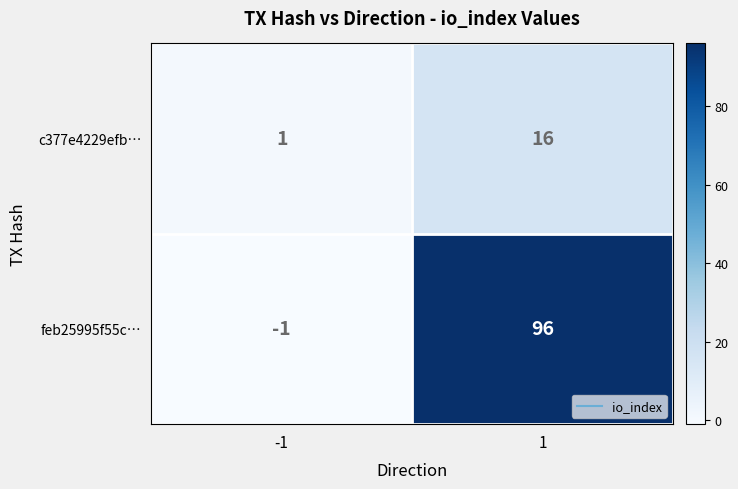

How many positive values does the feb25995f55c… series have?

1